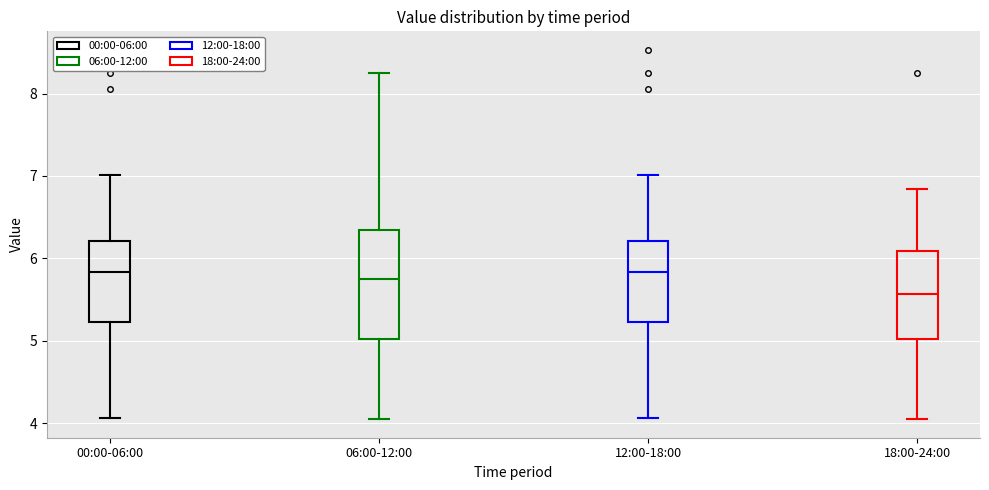

Reading left to right, transcribe this box plot: for each box, give where its median line is, the range the box spans, and where its two whiskers end, as read against the y-axis. The values are not printed on the chart, so give them approximately, as read against the axis.

00:00-06:00: median 5.8, box 5.2 to 6.2, whiskers 4.1 to 7.0
06:00-12:00: median 5.8, box 5.0 to 6.3, whiskers 4.1 to 8.3
12:00-18:00: median 5.8, box 5.2 to 6.2, whiskers 4.1 to 7.0
18:00-24:00: median 5.6, box 5.0 to 6.1, whiskers 4.1 to 6.8